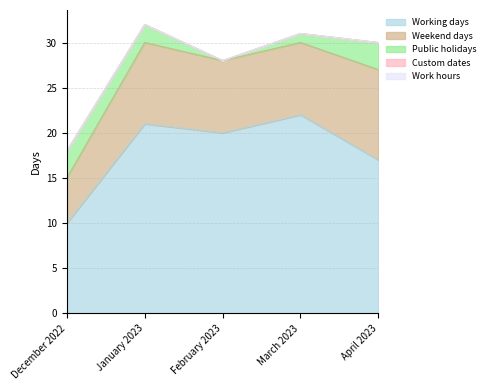

What is the minimum value for Working days?

10